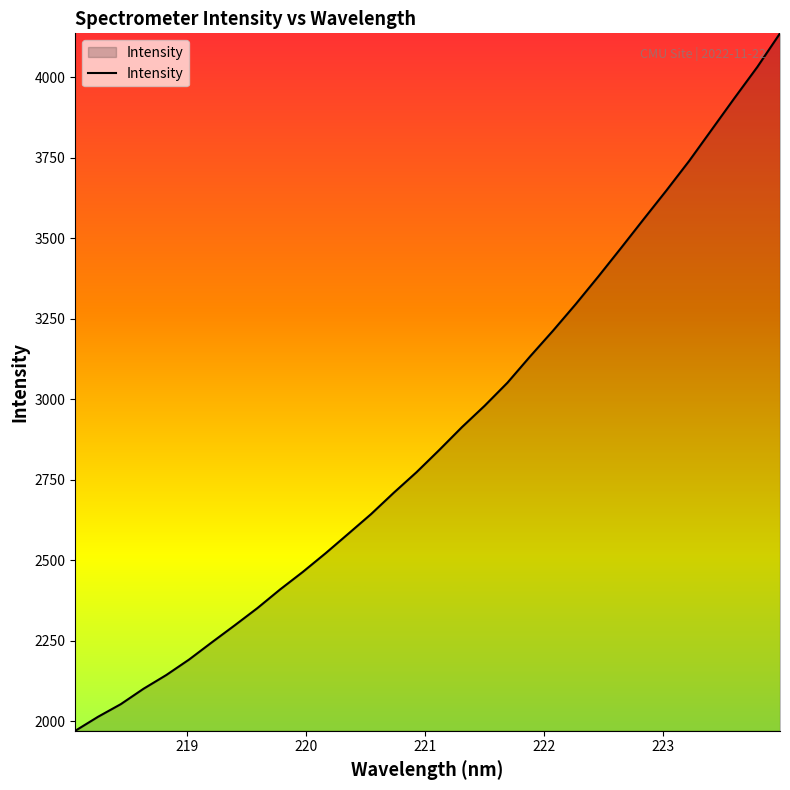

What is the smallest value displayed?

1970.9